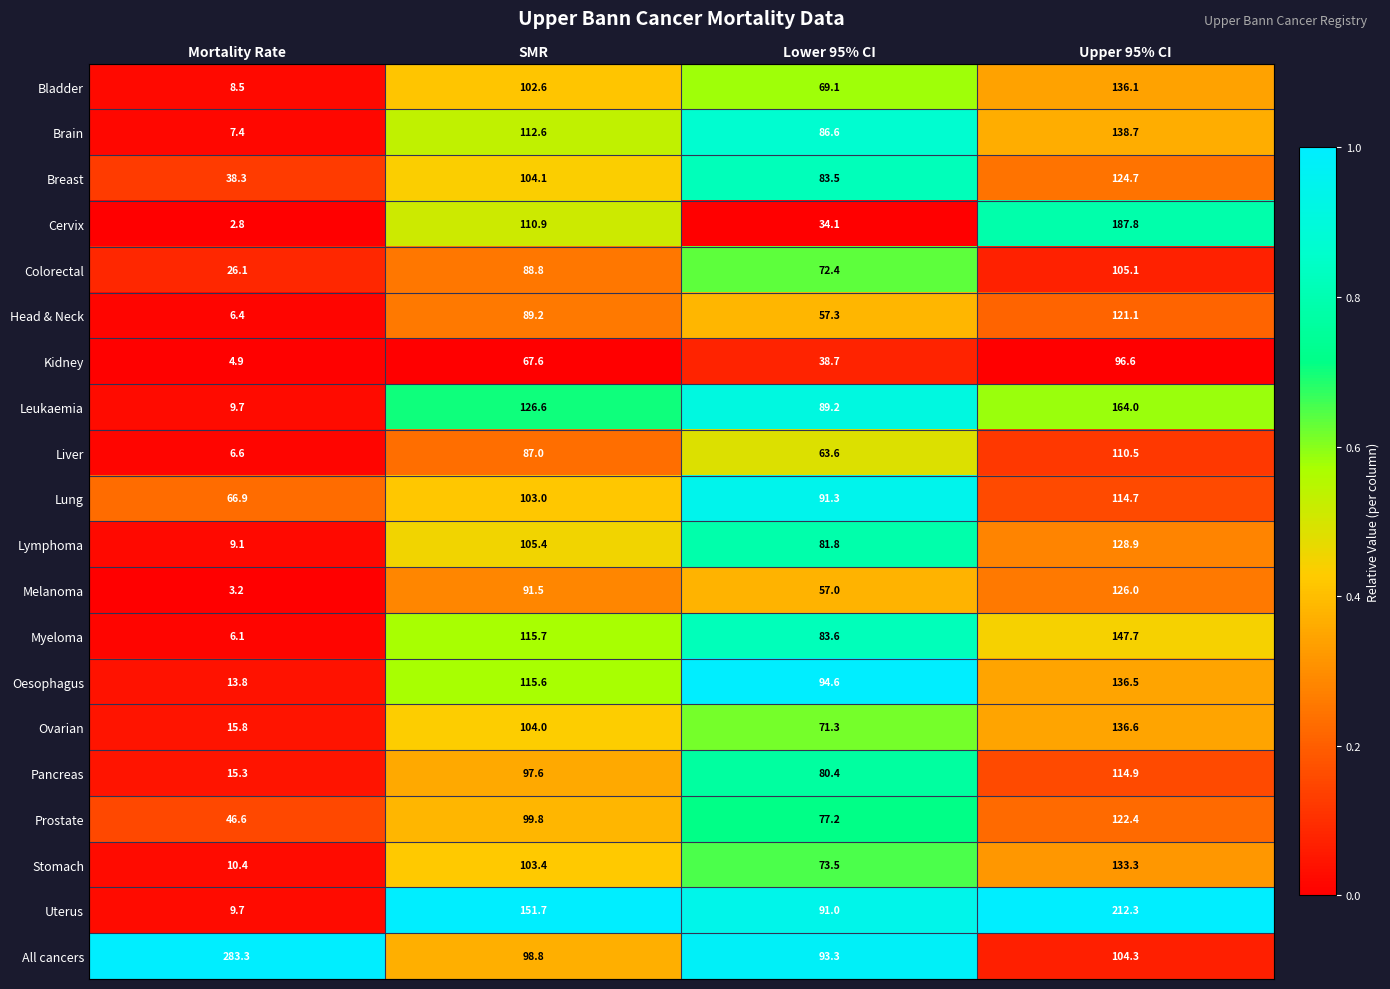

What is the approximate value of All cancers at Mortality Rate?

283.3